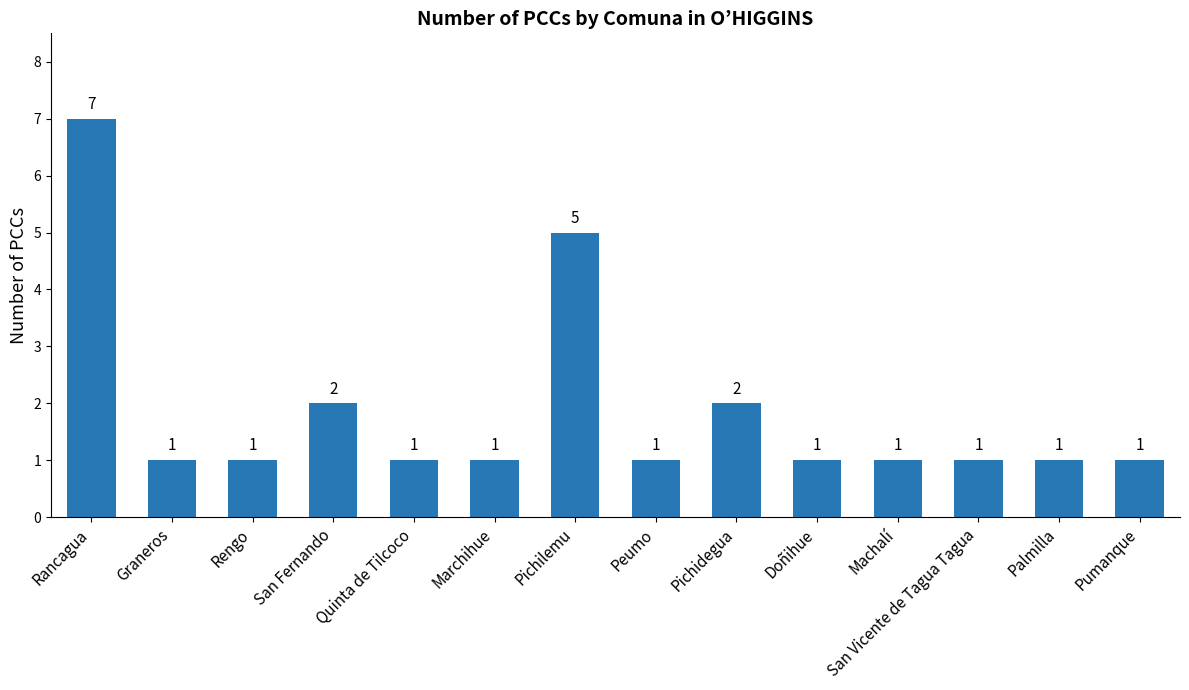

What is the greatest value displayed?

7